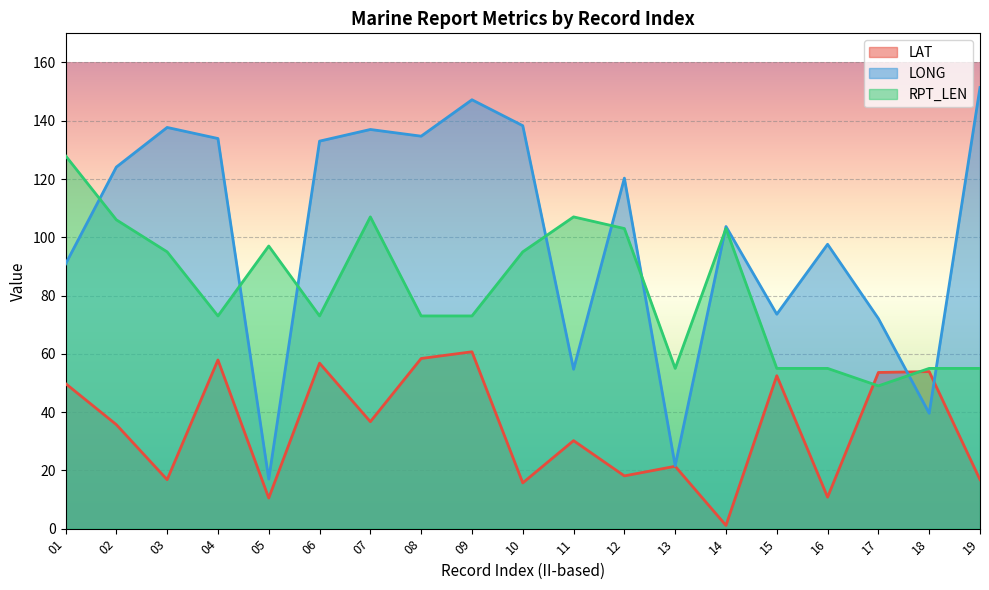

At how many categories does at least one series exceed 76?

15